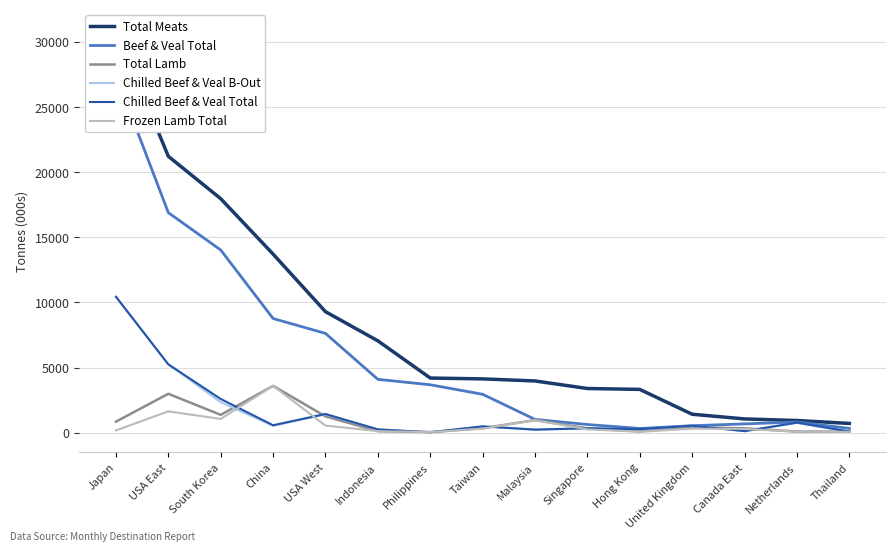

Is it true that Frozen Lamb Total equals 233.8 at South Korea?

False